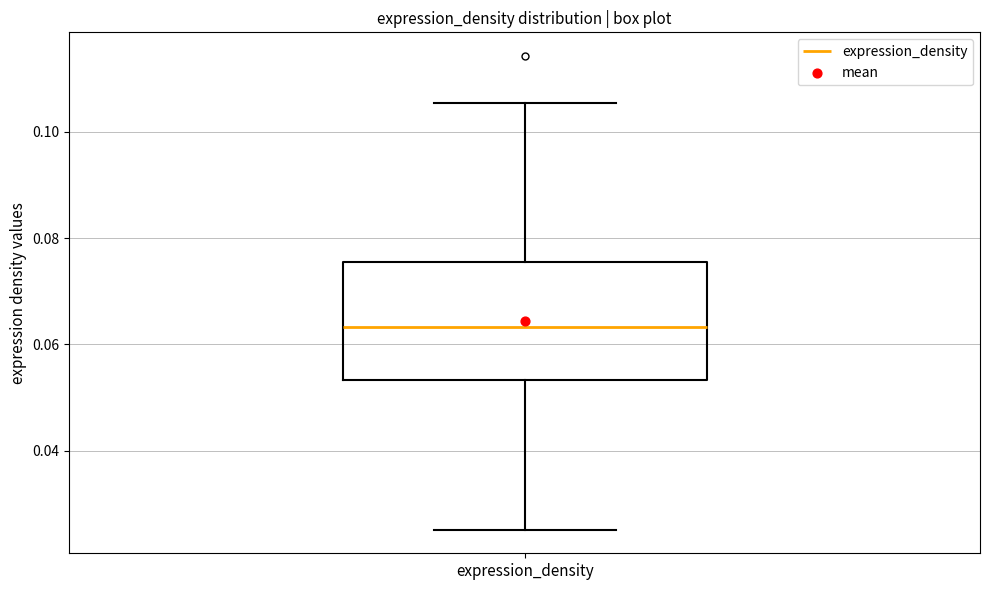

Read this box plot against the y-axis: the position of the median line, the range covered by the box, and the ends of both whiskers. The values are not printed on the chart, so give them approximately, as read against the axis.

median 0.064, box 0.054 to 0.076, whiskers 0.026 to 0.106